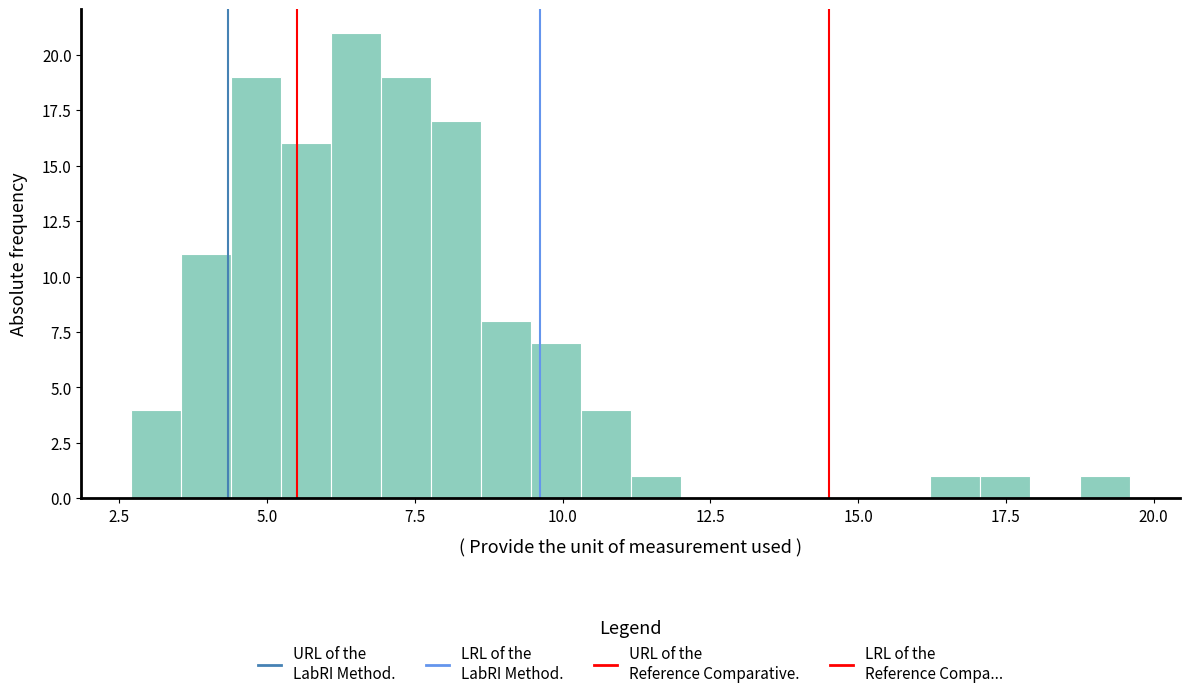

Read against the x-axis, roughly where is the centre of the tallest bar?

6.5